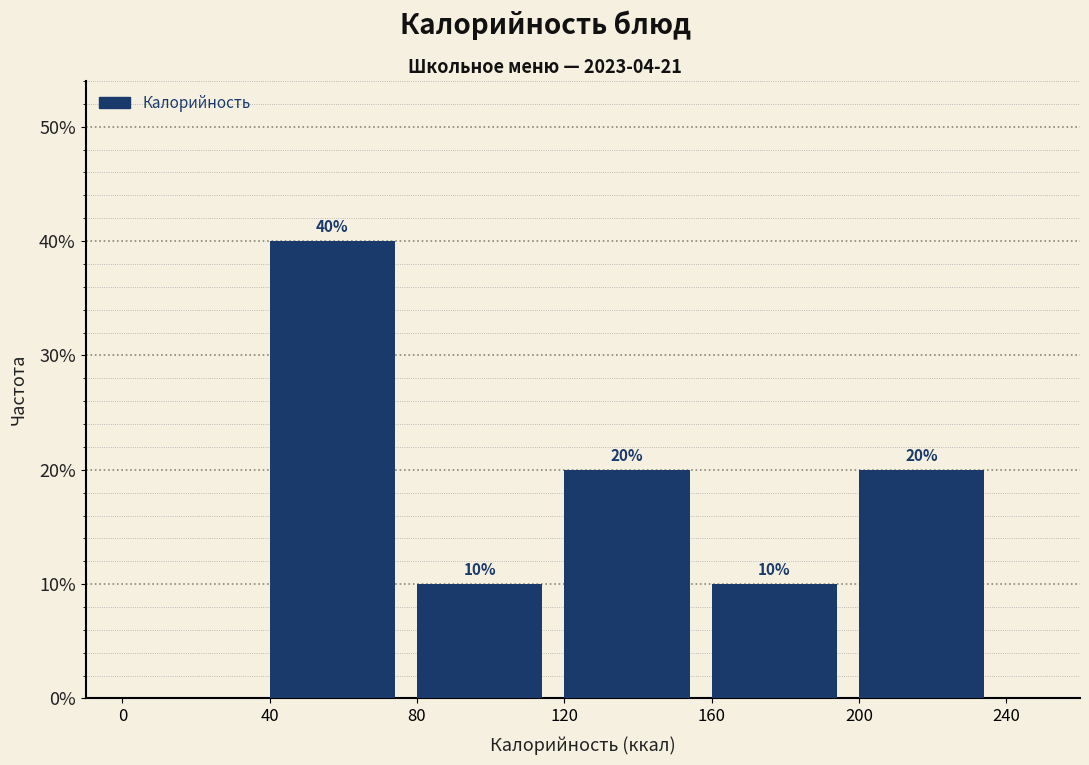

Which range on the x-axis has the tallest bar?

40 to 80